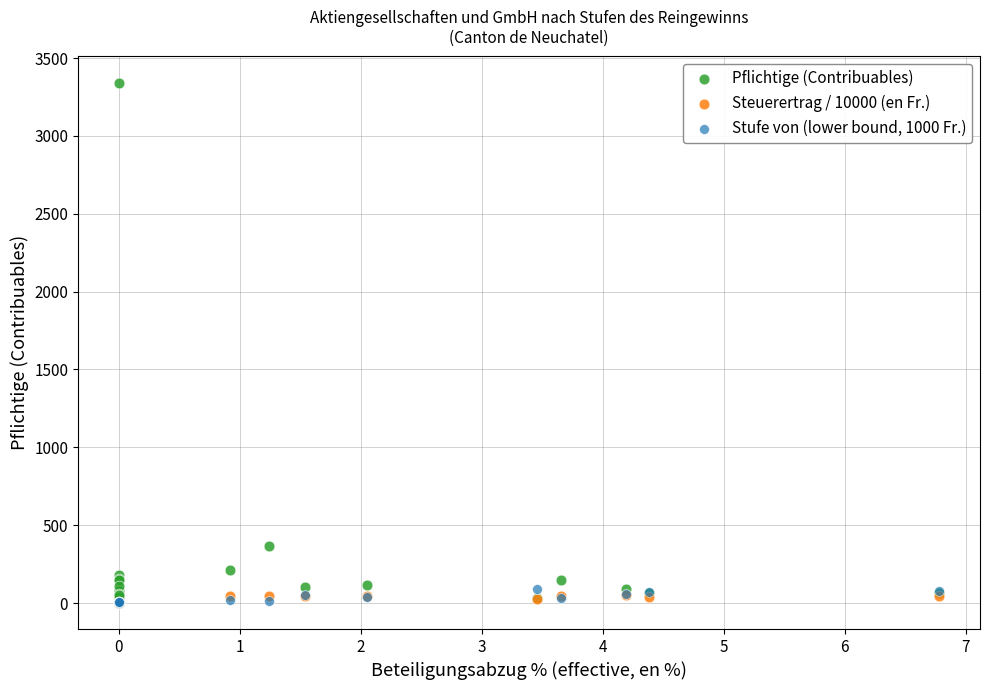

In the Pflichtige (Contribuables) series, what Y value is closest to 1686?

369.0